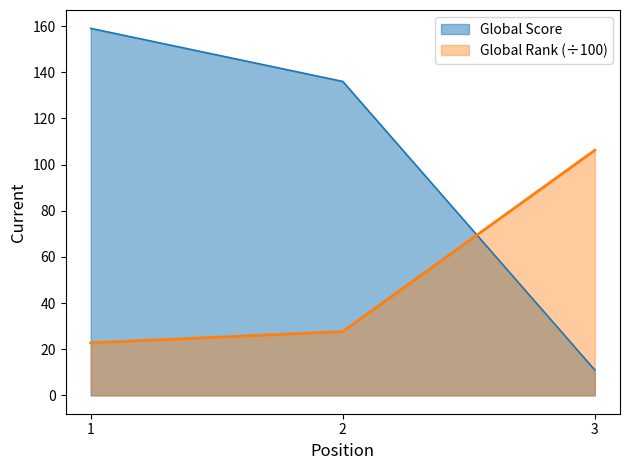

Which label corresponds to the largest value in the chart?

1